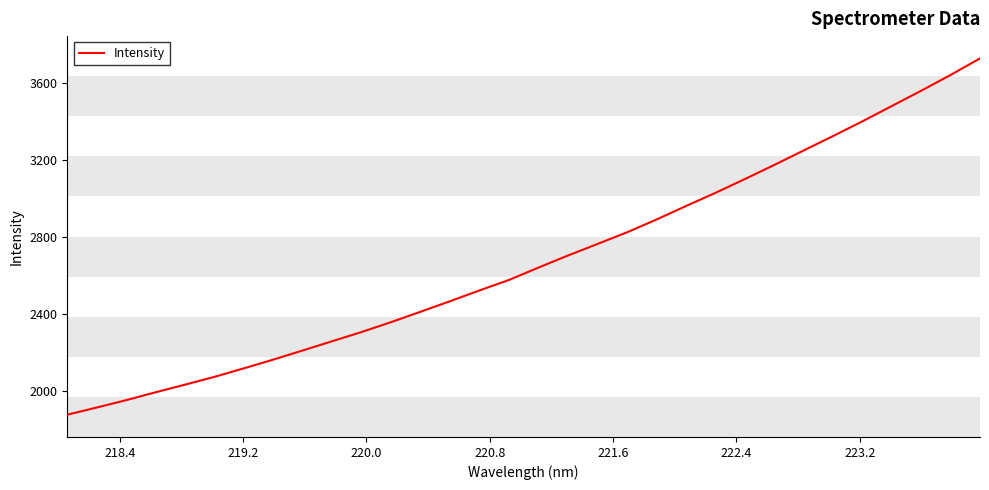

What is the greatest value displayed?

3726.4